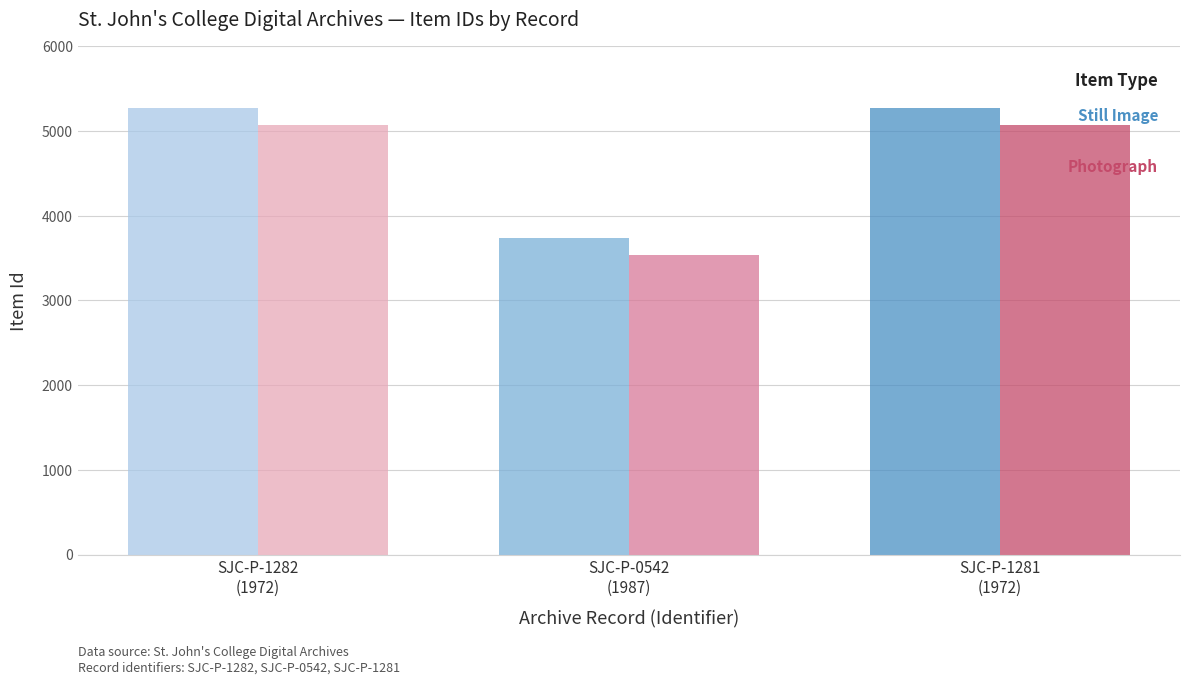

What is the label of the 2nd bar from the right?

SJC-P-0542
(1987)